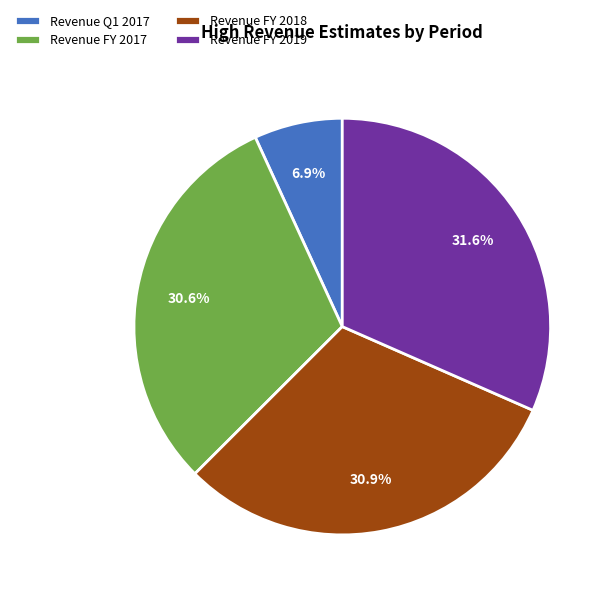

Approximately how many times larger is the value at Revenue FY 2018 compared to Revenue FY 2019?

1.0